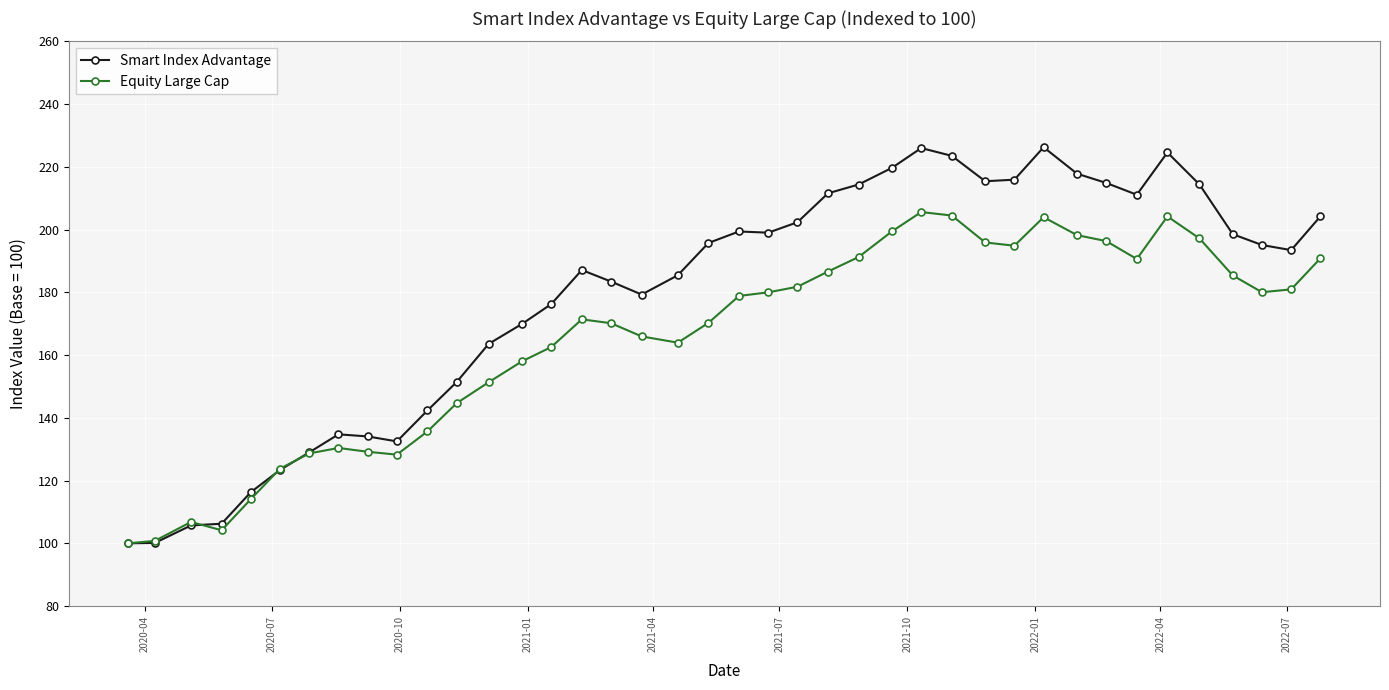

List the series in order of their overall mean, lowest first.

Equity Large Cap, Smart Index Advantage